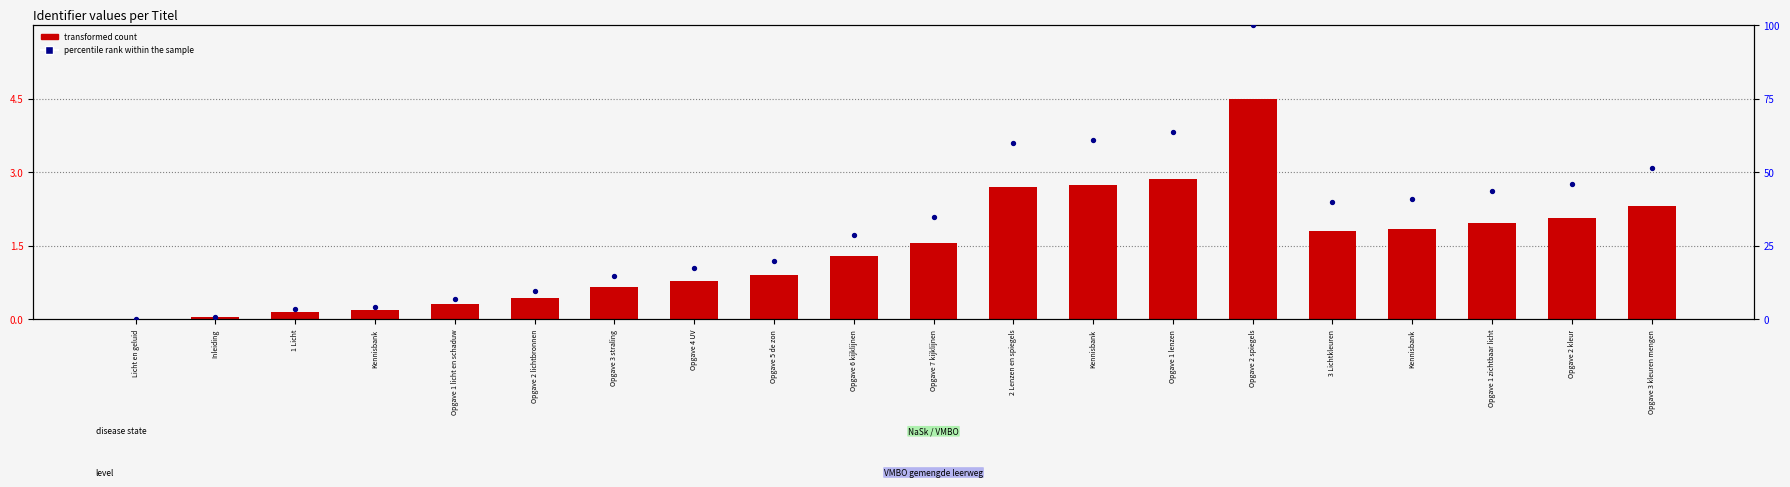

What are all the series names shown in the legend?

transformed count, percentile rank within the sample